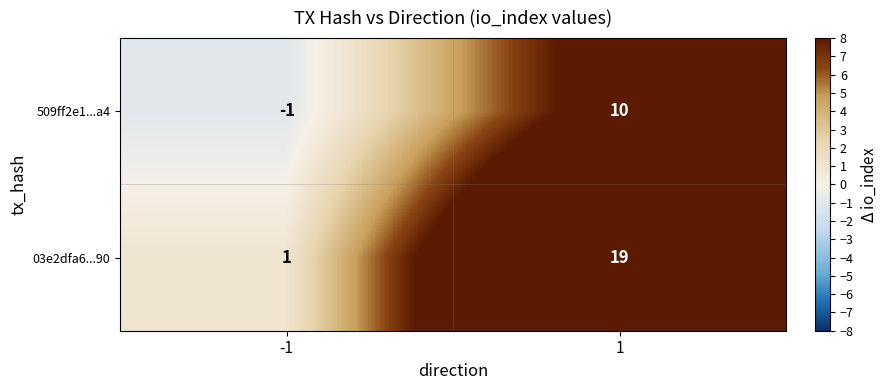

Reading left to right, list all the values displayed in this chart.

509ff2e1...a4: -1	10
03e2dfa6...90: 1	19